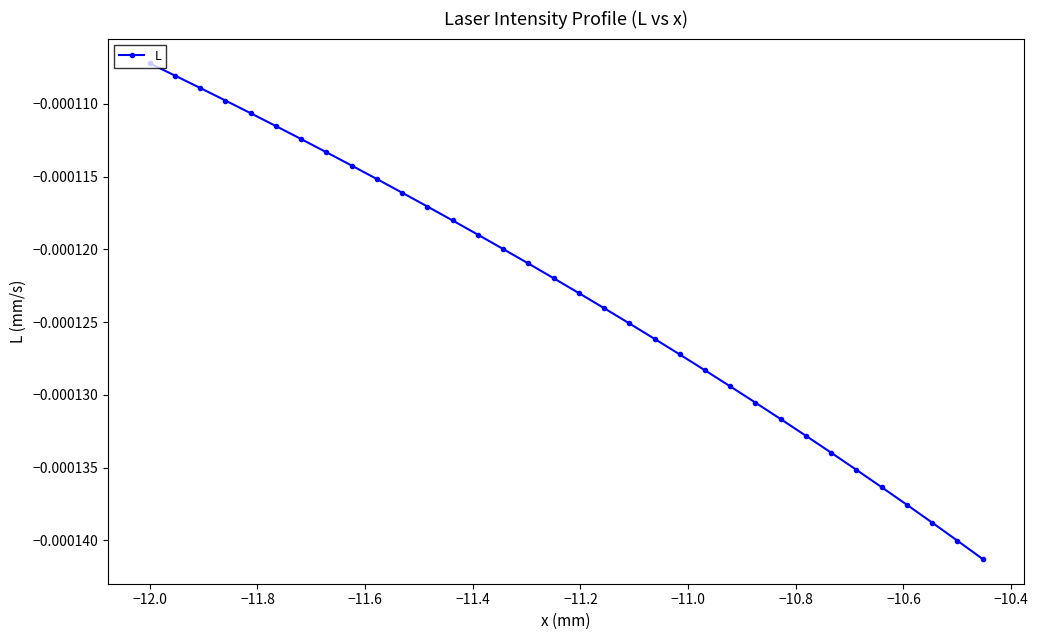

True or false: the data has more than 0 interior local peaks.

False